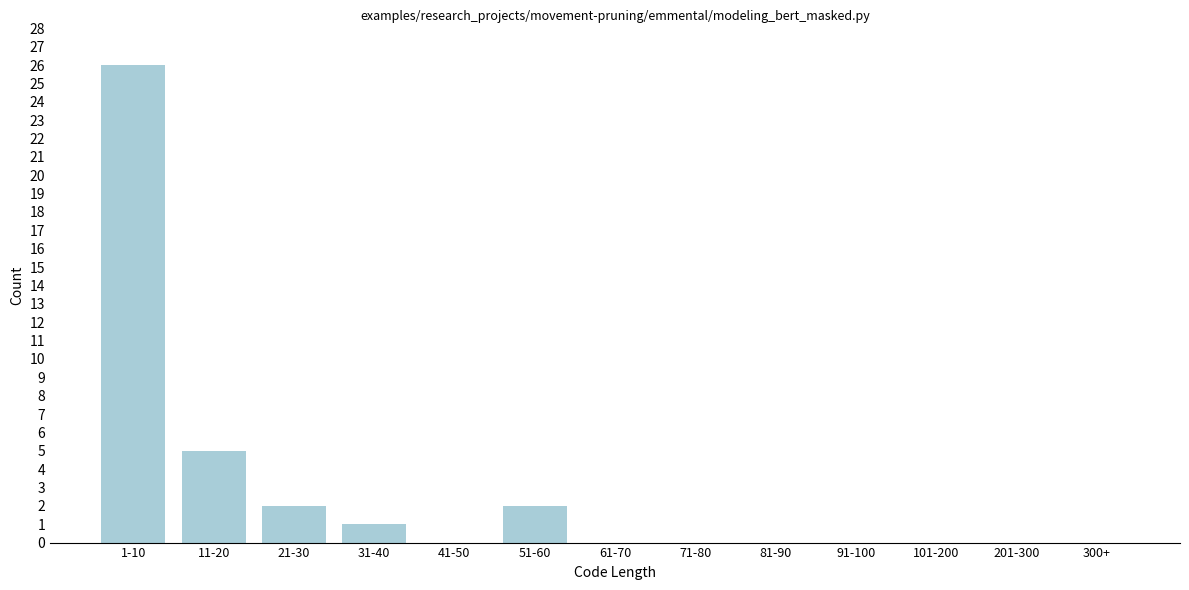

Reading right to left, transcribe all the data shown in this chart.

300+=0	201-300=0	101-200=0	91-100=0	81-90=0	71-80=0	61-70=0	51-60=2	41-50=0	31-40=1	21-30=2	11-20=5	1-10=26